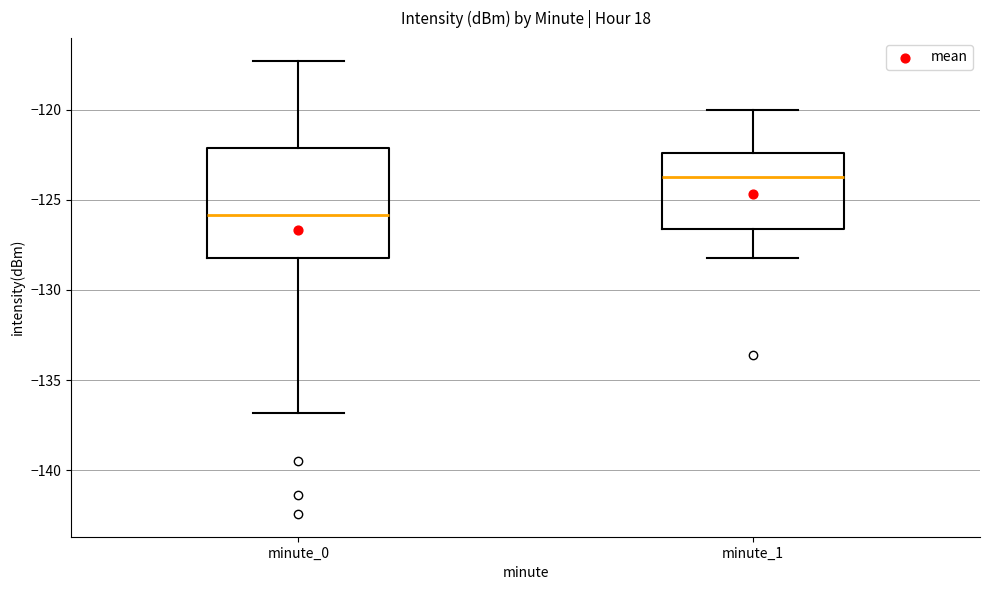

Reading left to right, read every box against the y-axis: the position of its median line, the range the box covers, and the ends of its whiskers. The values are not printed on the chart, so give them approximately, as read against the axis.

minute_0: median -126.0, box -128.0 to -122.0, whiskers -137.0 to -117.5
minute_1: median -124.0, box -126.5 to -122.5, whiskers -128.0 to -120.0